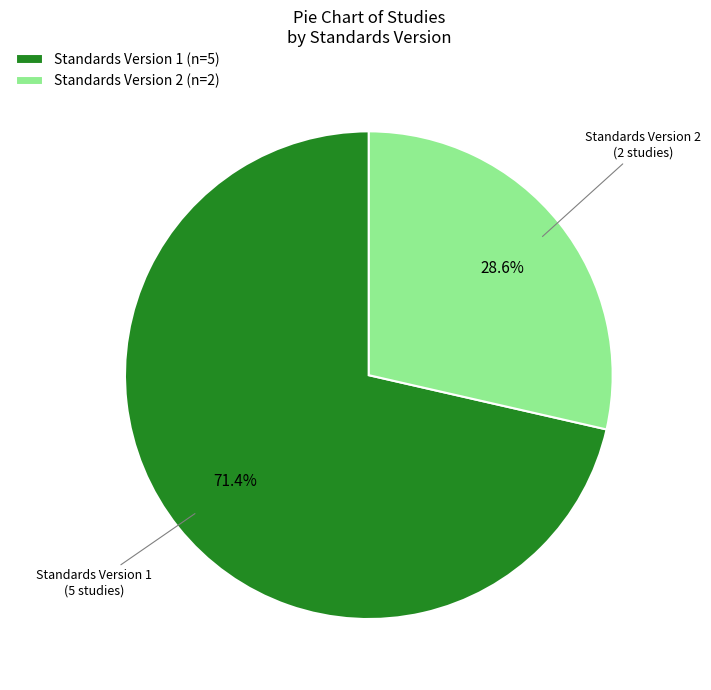

What is the total percentage of Standards Version 1 (n=5) and Standards Version 2 (n=2)?

100.0%